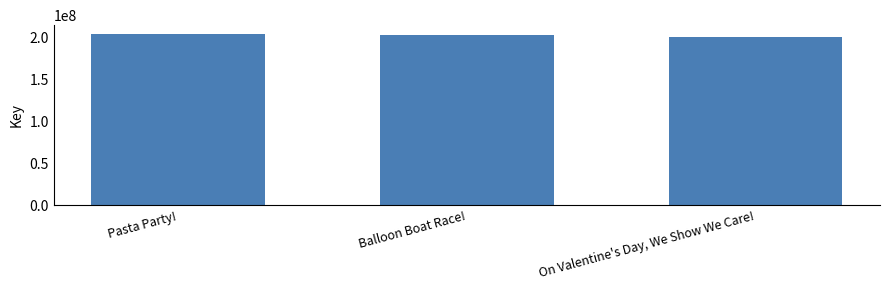

What is the ratio of the value at Balloon Boat Race! to the value at On Valentine's Day, We Show We Care!?

1.0